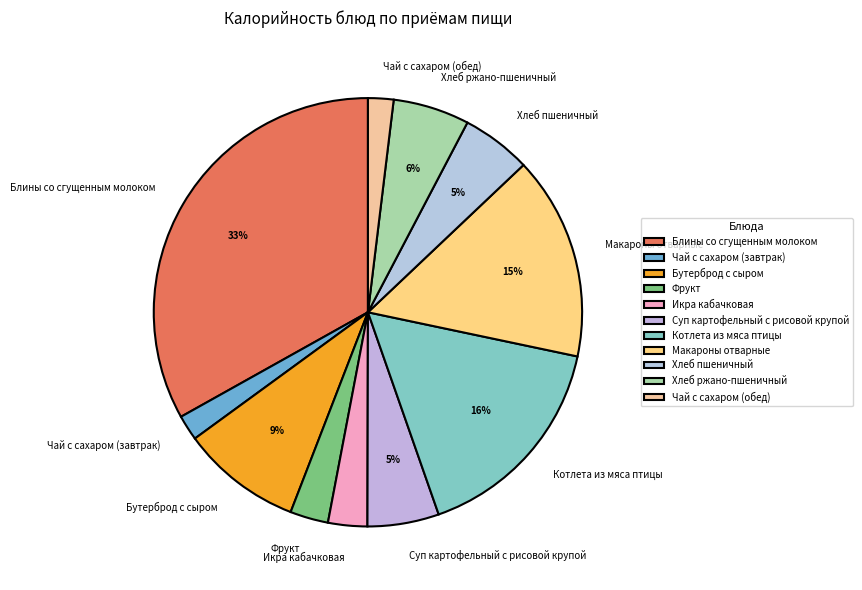

Does Чай с сахаром (завтрак) represent more than half of the total?

No